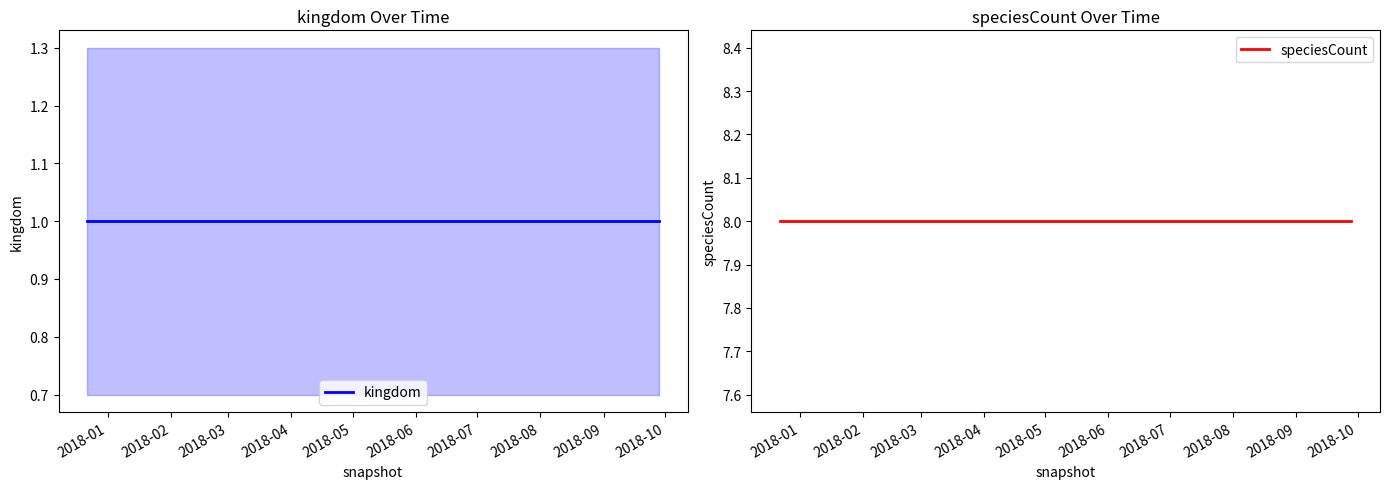

Rank the categories by kingdom value from highest to lowest.

2018-01, 2018-02, 2018-03, 2018-04